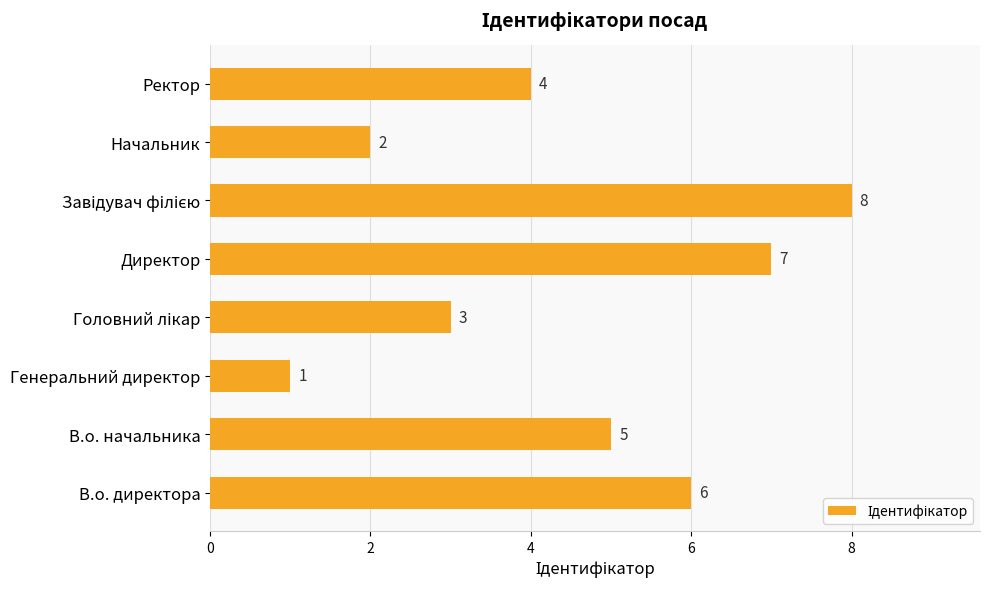

How many values are between 3 and 7?

5